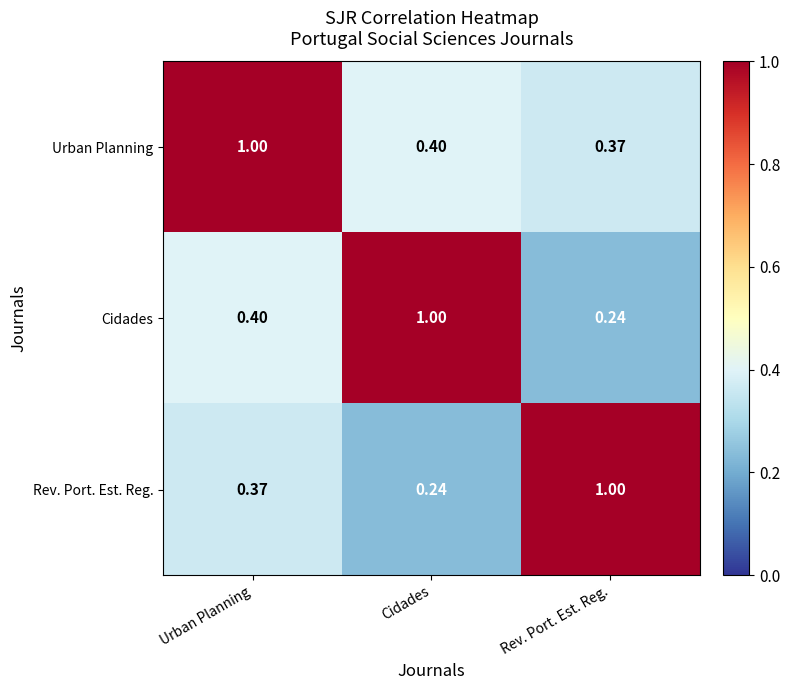

Is the value of Urban Planning at Cidades greater than the value of Rev. Port. Est. Reg. at Rev. Port. Est. Reg.?

No